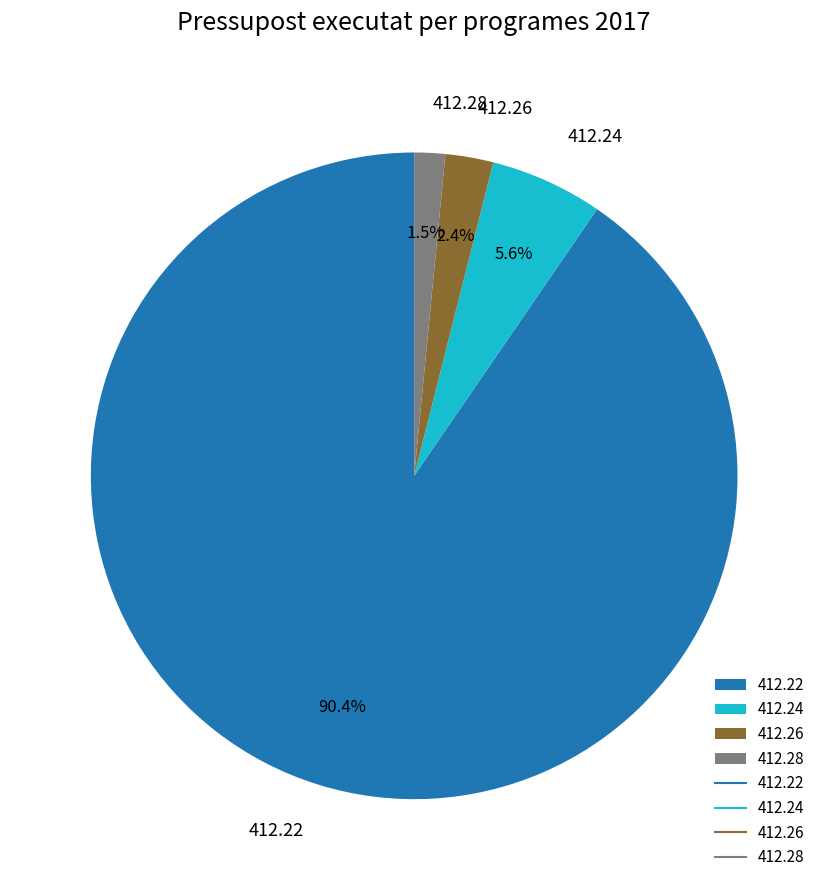

Is it true that 412.24 is 1% of the pie?

False